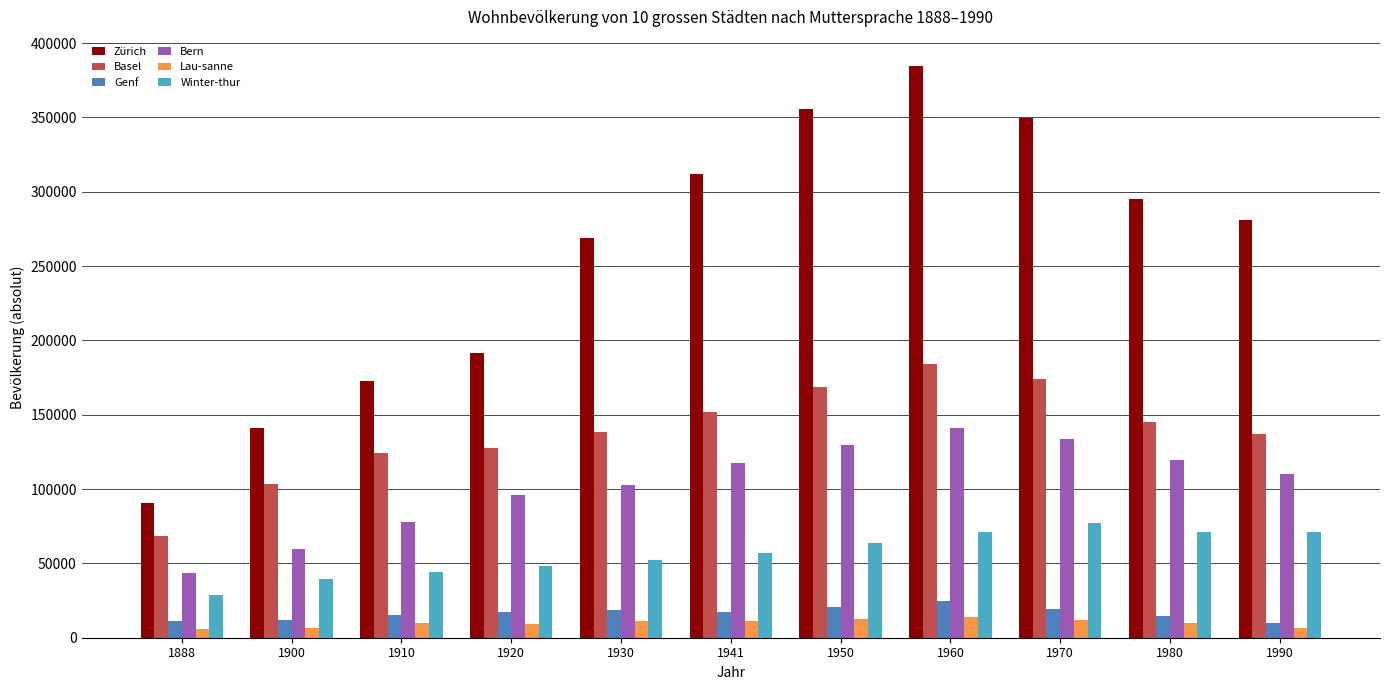

At how many categories does at least one series exceed 199335?

7